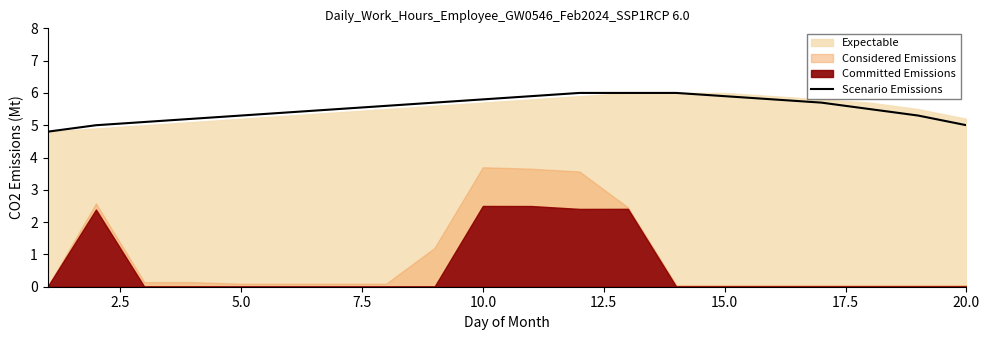

What is the highest value of the Scenario Emissions series?

6.0